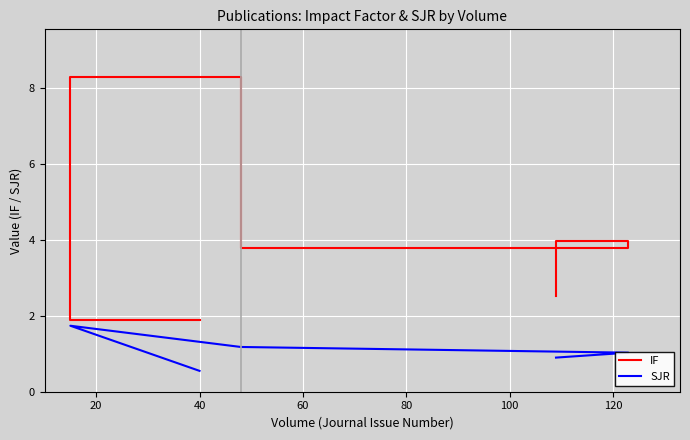

True or false: SJR and IF cross at least once.

False